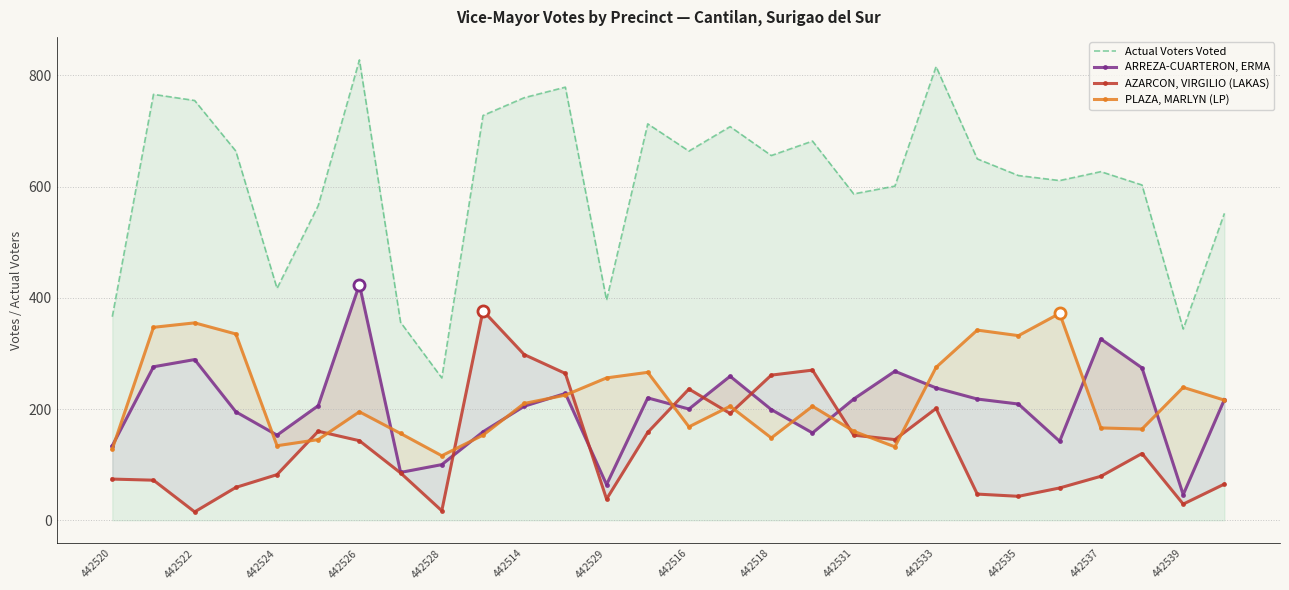

At how many categories does at least one series exceed 587?

19